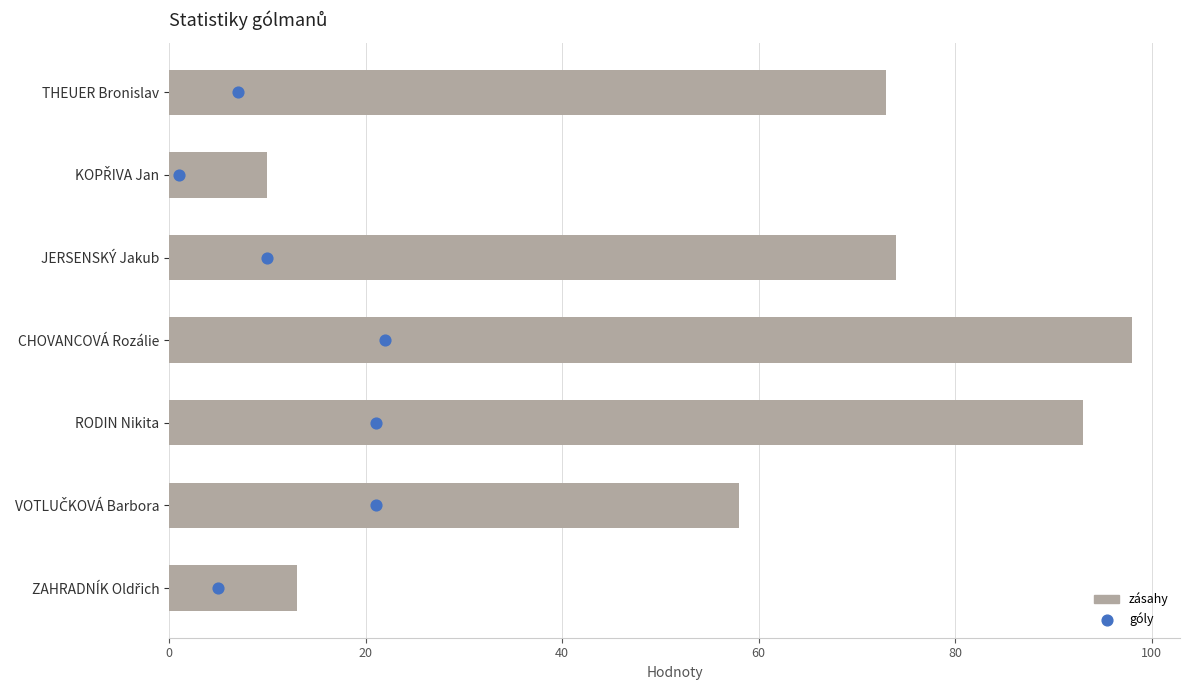

What are all the series names shown in the legend?

zásahy, góly